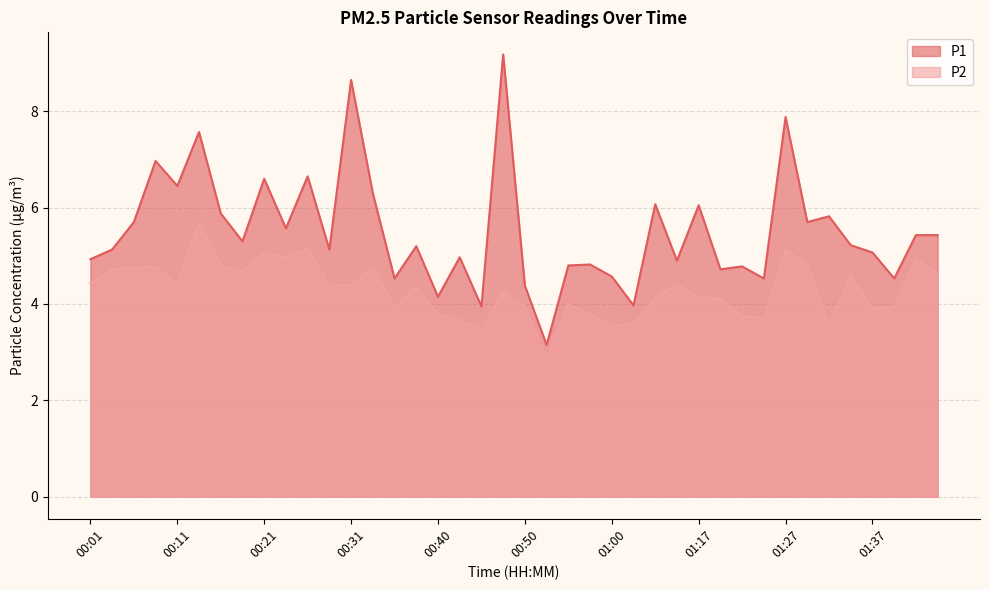

True or false: P2 and P1 intersect in this chart.

False